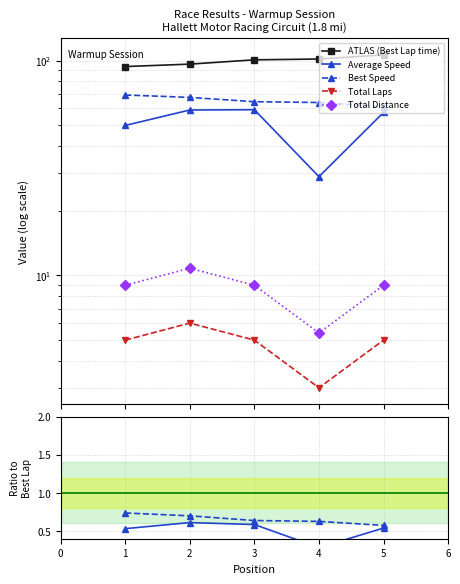

True or false: Total Distance has a value of 3.1 at 5.

False